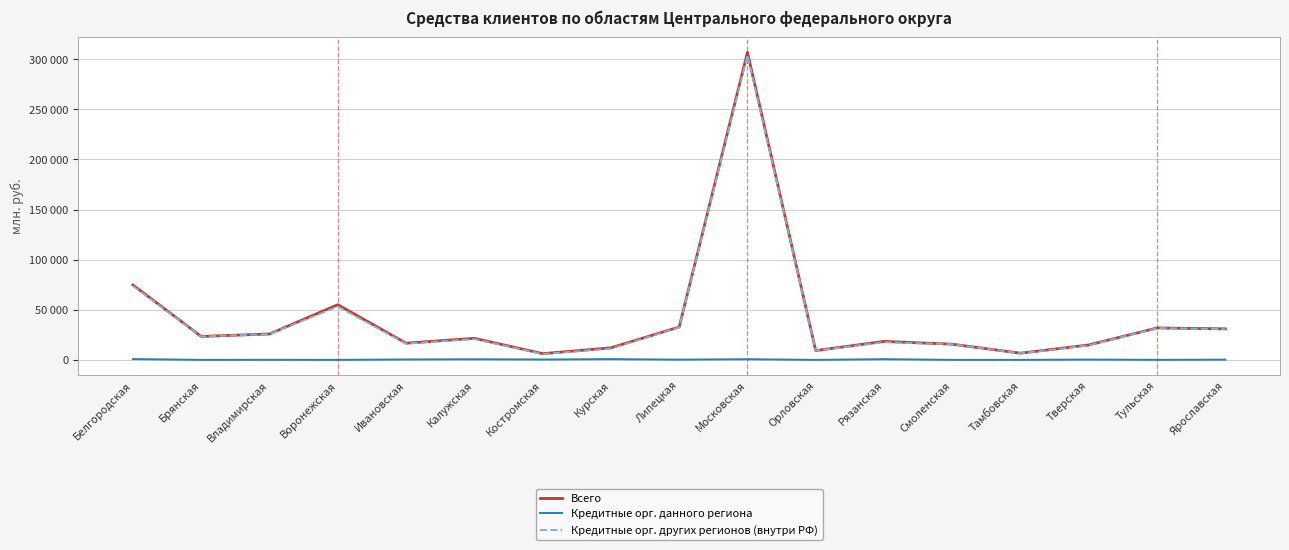

At which category does Всего reach its first local peak?

Воронежская